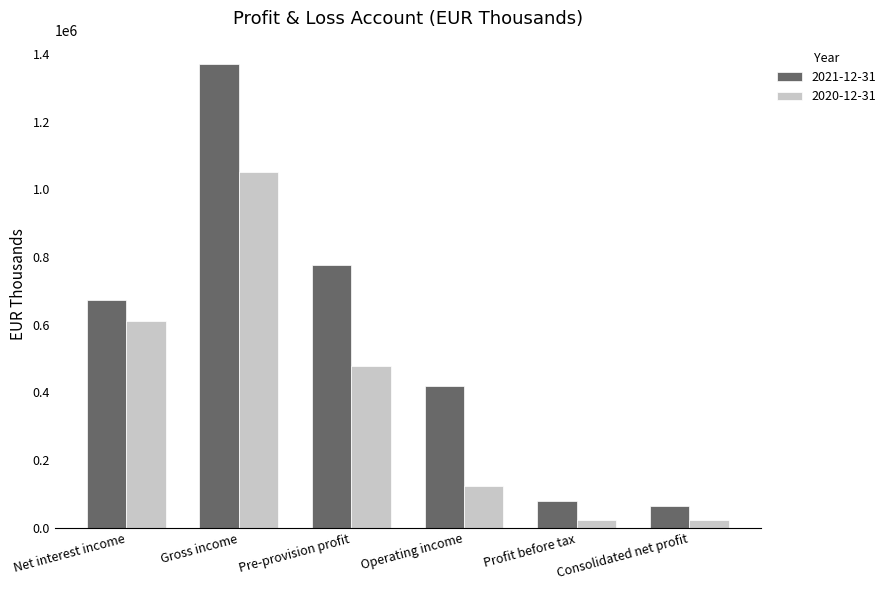

Rank the series by their average value, from highest to lowest.

2021-12-31, 2020-12-31